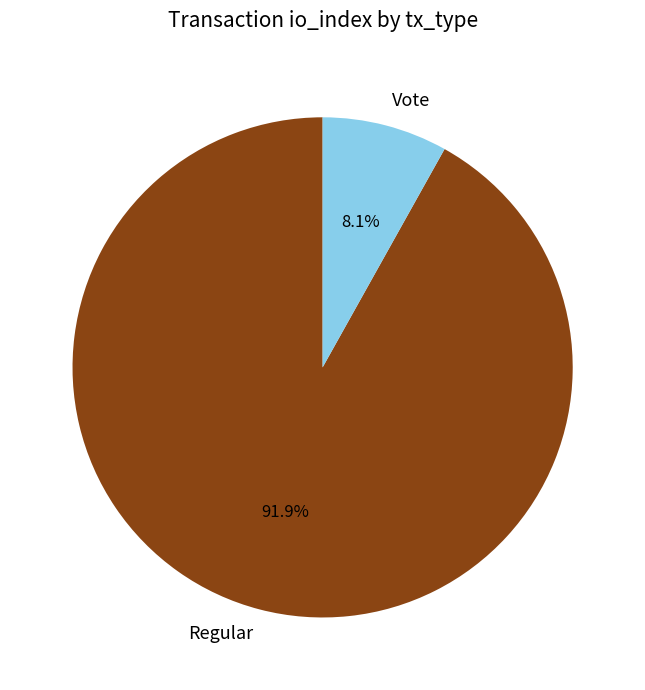

The Vote slice represents 1% of the pie. True or false?

False